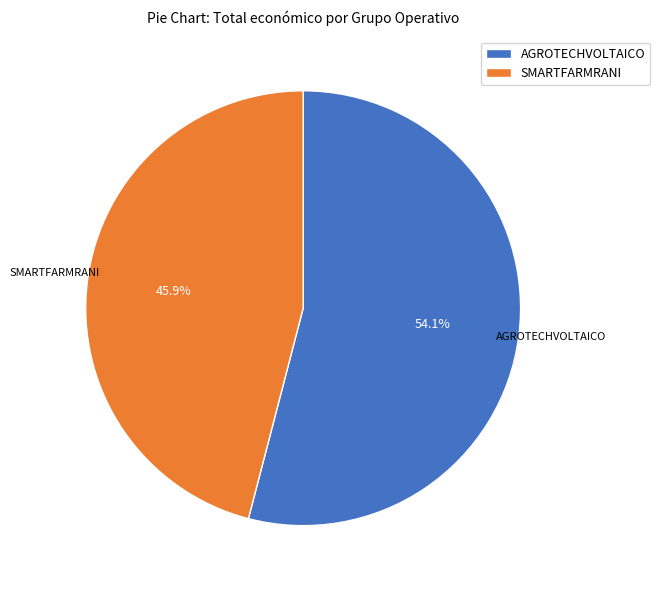

Which slice is the smallest?

SMARTFARMRANI